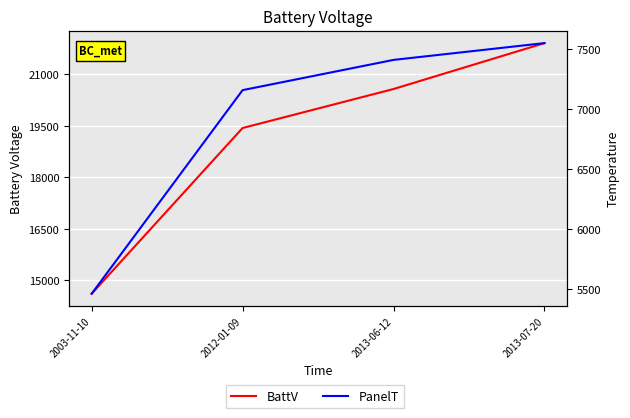

What is the label of the 3rd point from the right?

2012-01-09